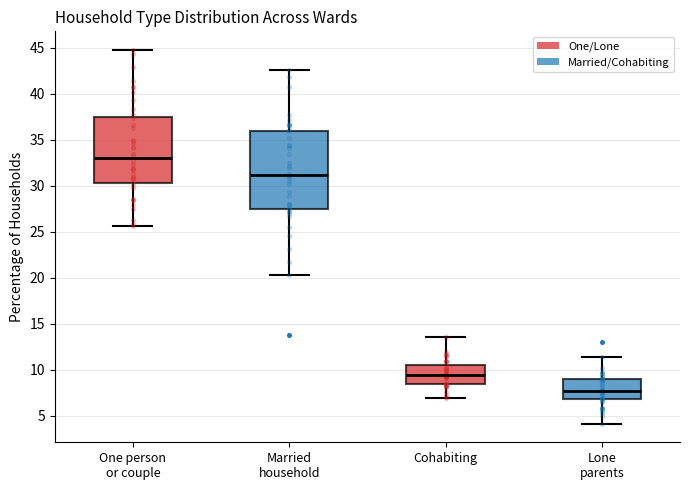

Reading left to right, read every box against the y-axis: the position of its median line, the range the box covers, and the ends of its whiskers. The values are not printed on the chart, so give them approximately, as read against the axis.

One person or couple: median 33.0, box 30.5 to 37.5, whiskers 25.5 to 45.0
Married household: median 31.0, box 27.5 to 36.0, whiskers 20.5 to 42.5
Cohabiting: median 9.5, box 8.5 to 10.5, whiskers 7.0 to 13.5
Lone parents: median 7.5, box 7.0 to 9.0, whiskers 4.0 to 11.5